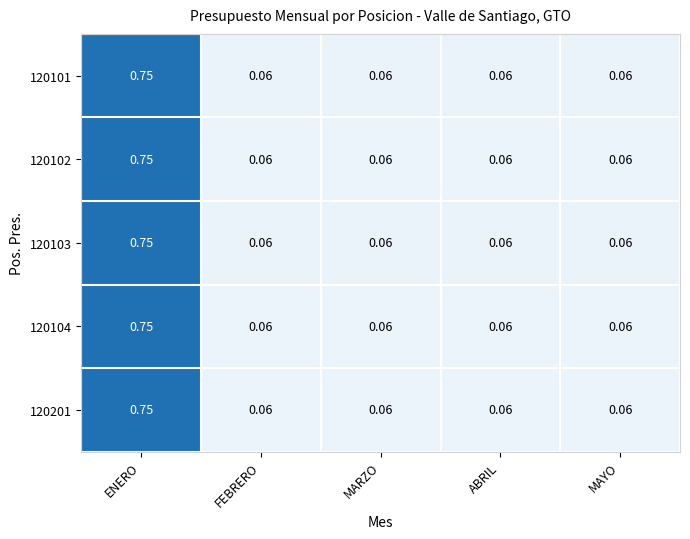

How many categories are shown in the chart?

5